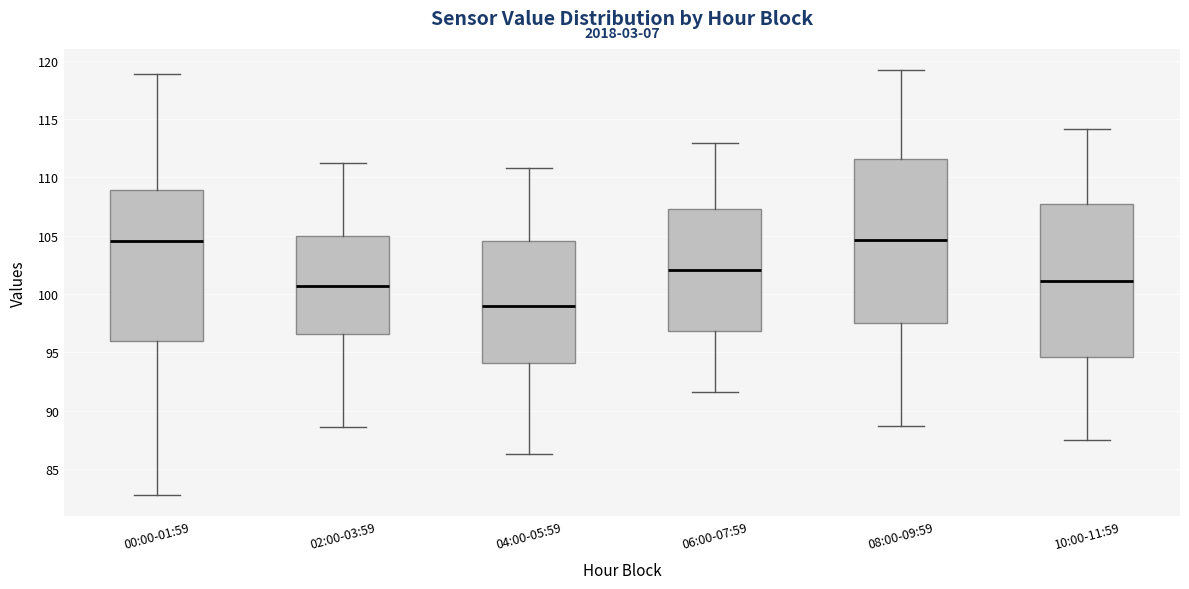

Which box's median line is the lowest?

04:00-05:59